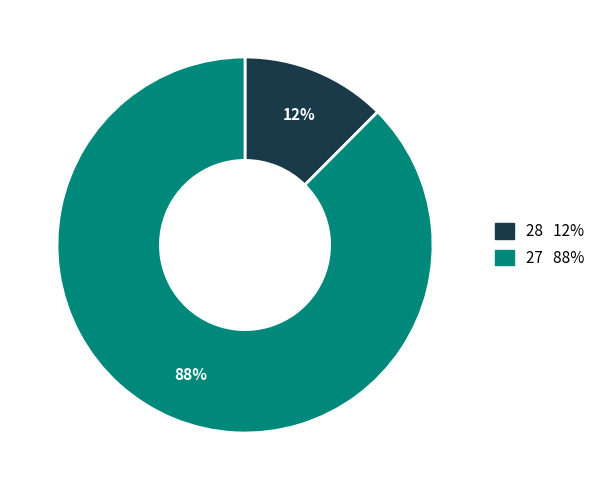

To the nearest percent, what is the average slice percentage?

50%